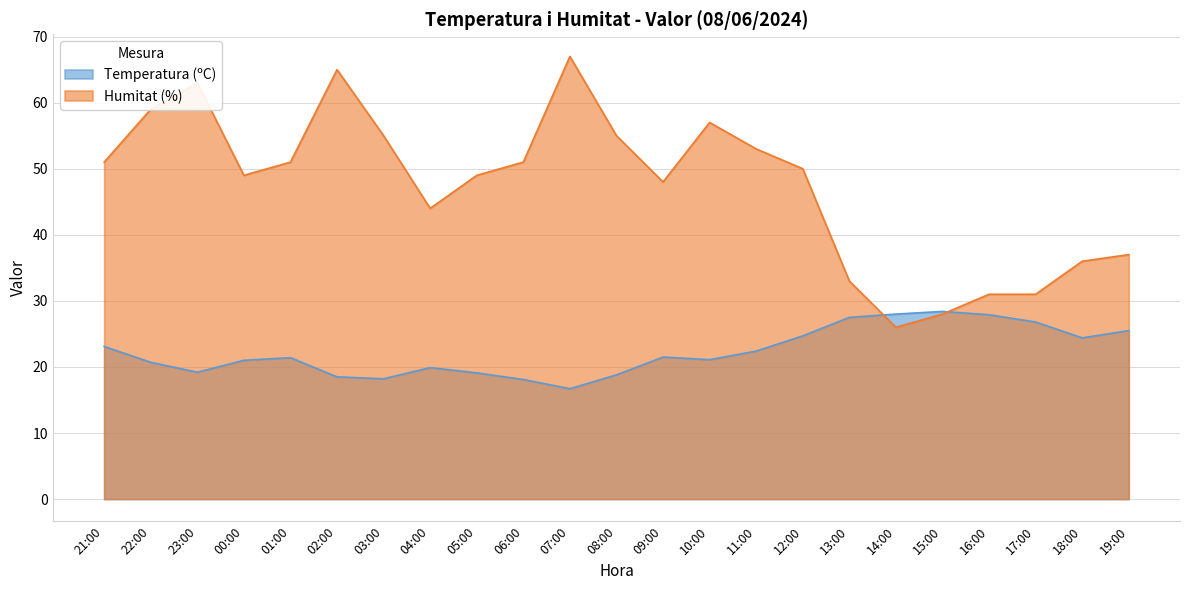

What is the label of the 13th point from the left?

09:00